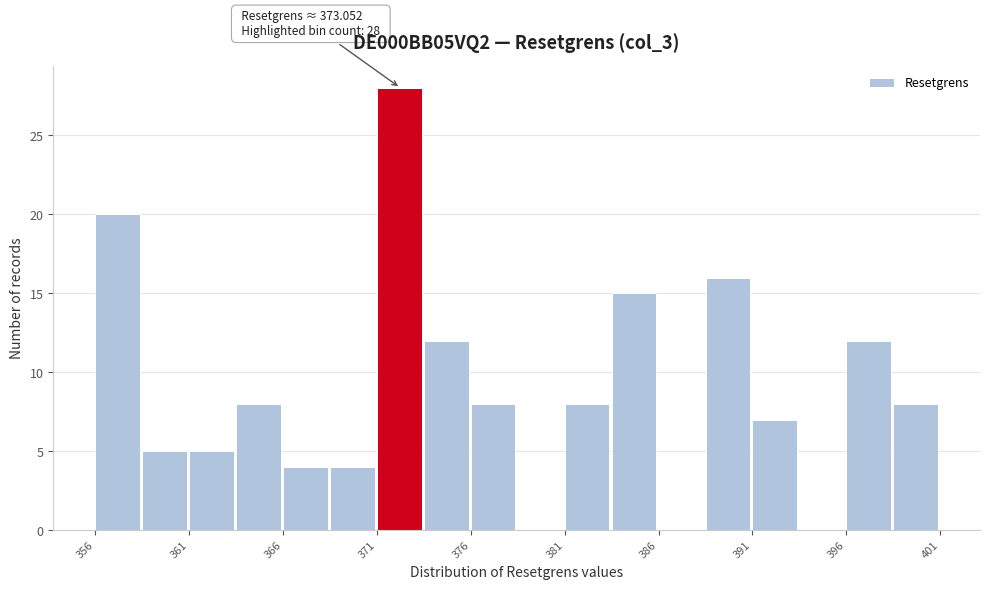

Which range on the x-axis has the tallest bar?

371.0 to 373.5